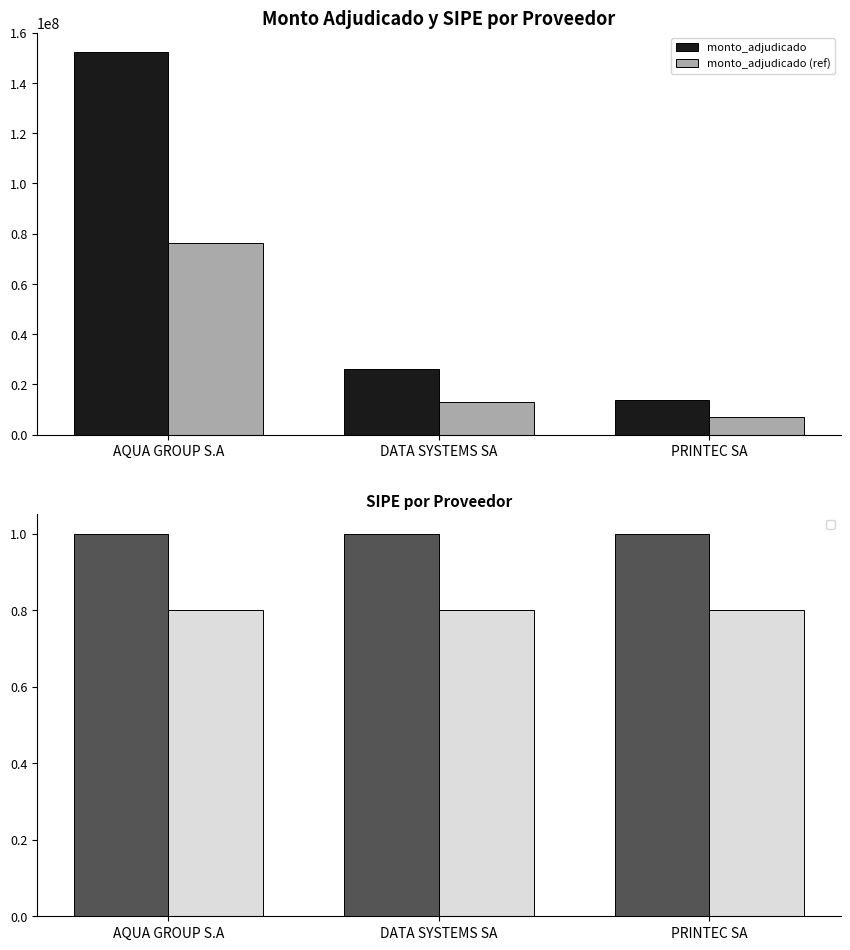

What is the spread (max minus min) of values at AQUA GROUP S.A?

76193200